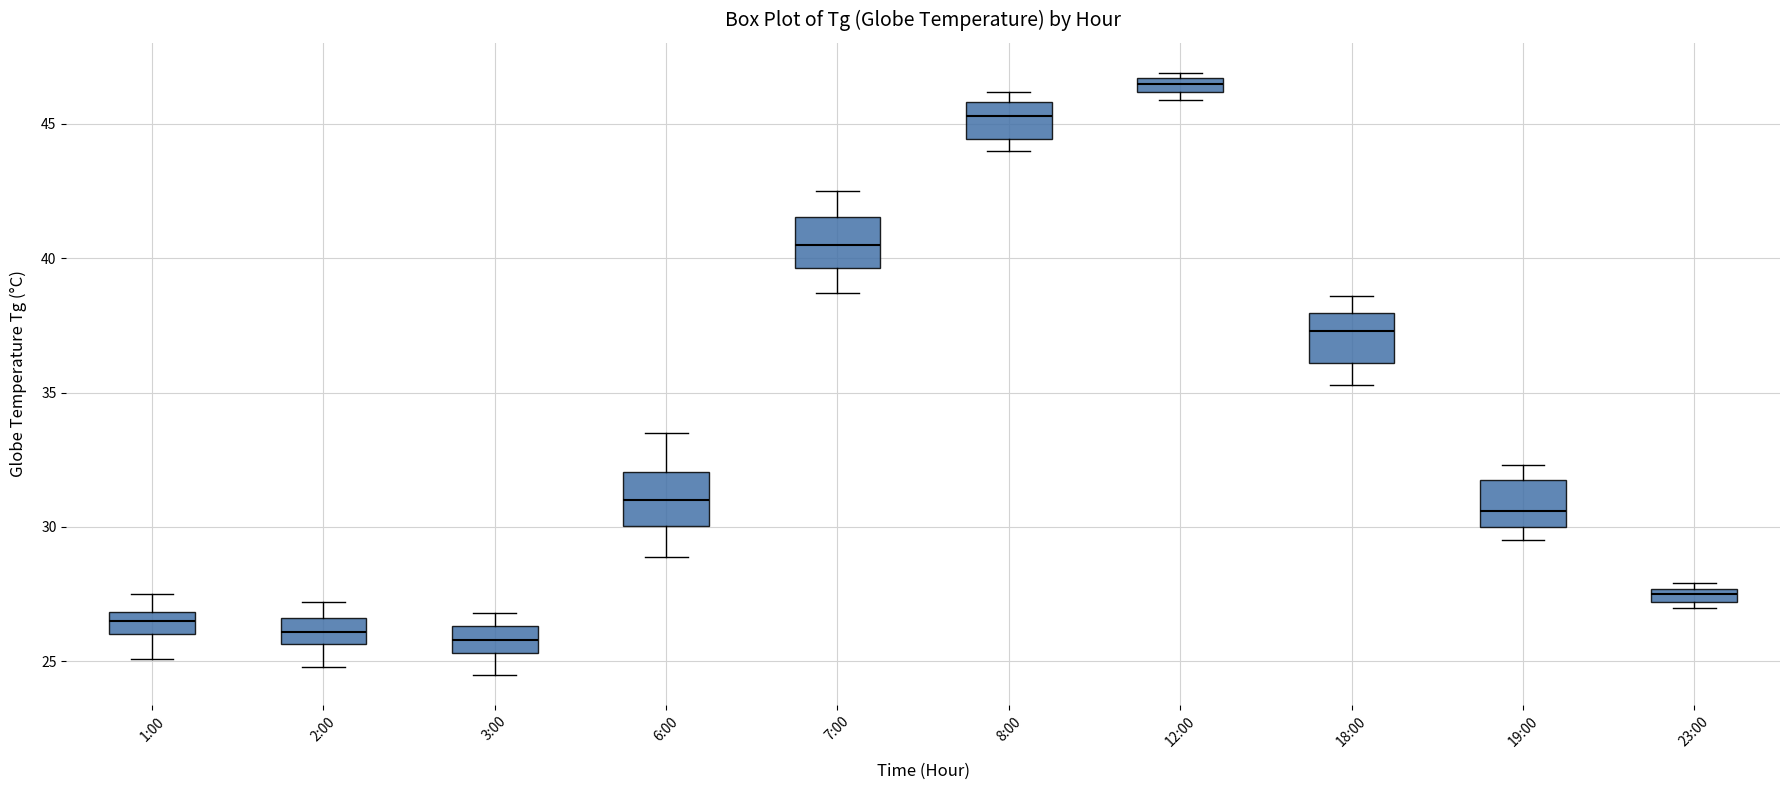

Which box's median line is the highest?

12:00